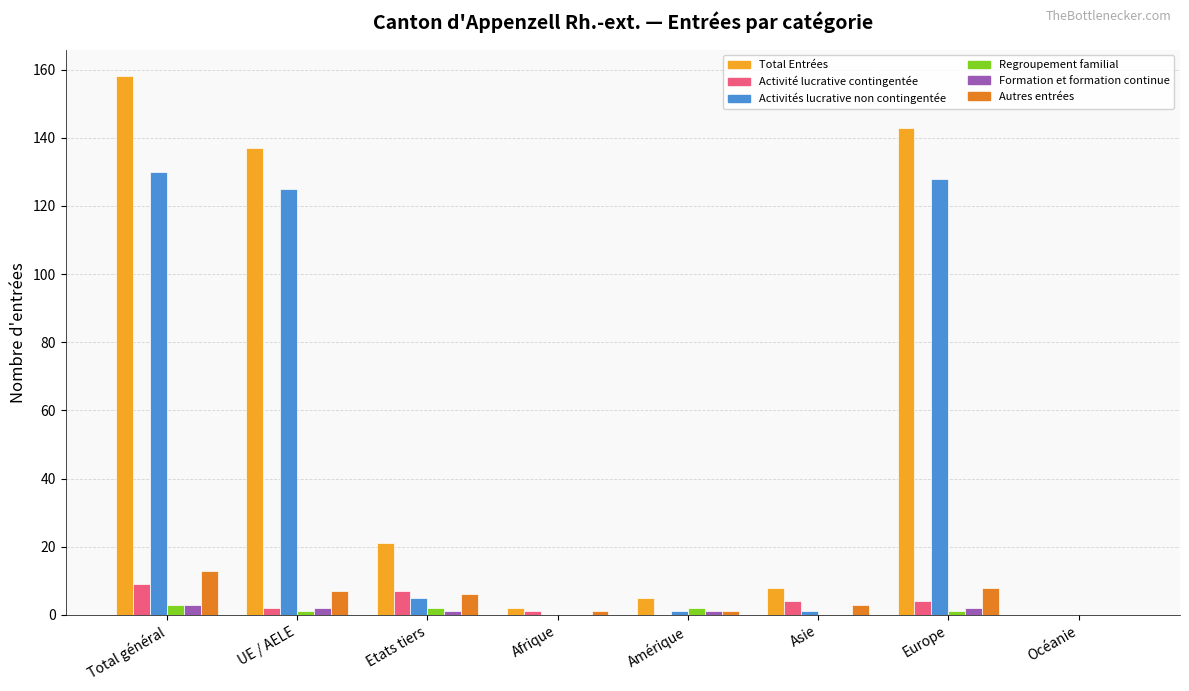

At which category does the chart reach its peak across all series?

Total général